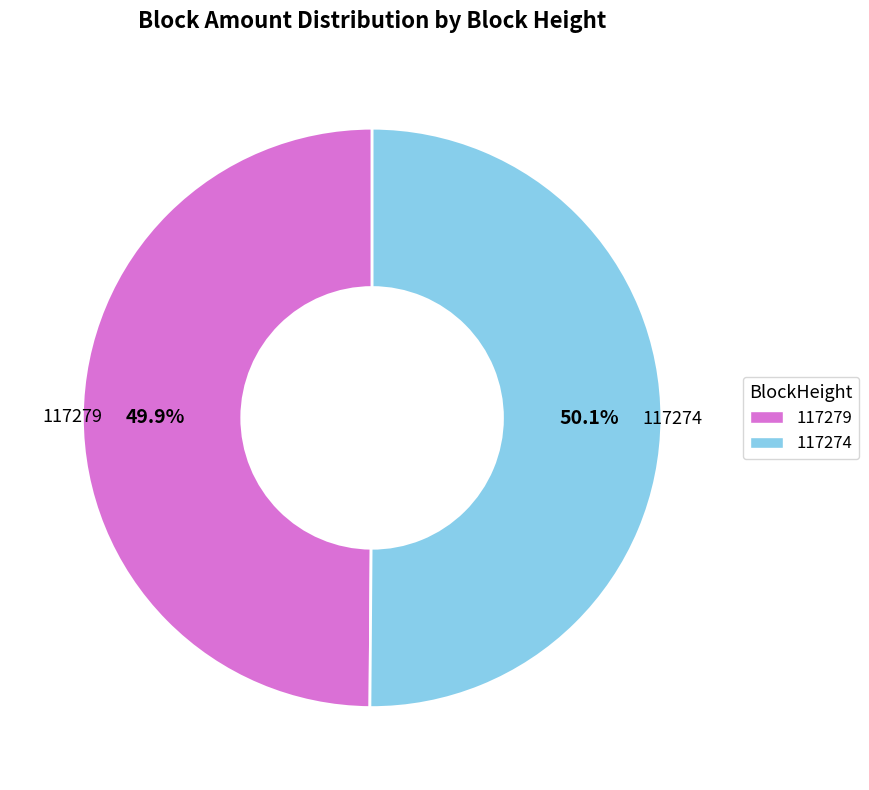

Approximately how many times larger is the value at 117279 compared to 117274?

1.0